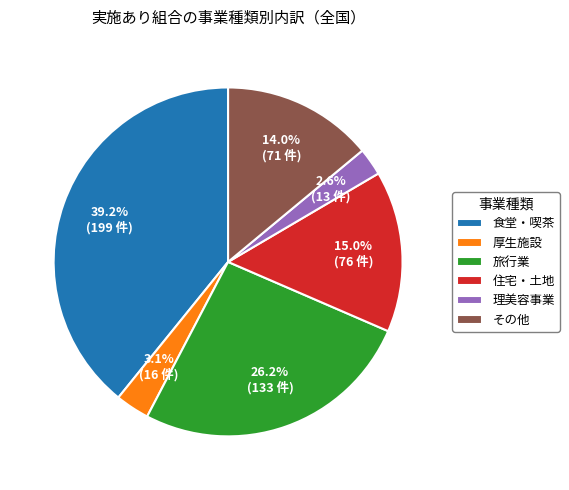

To the nearest percent, what portion does 理美容事業 represent?

3%